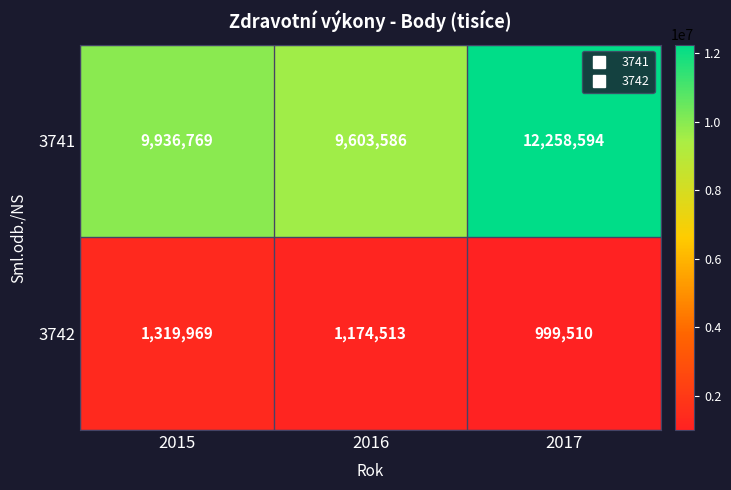

Which series changed the most between 2016 and 2017?

3741